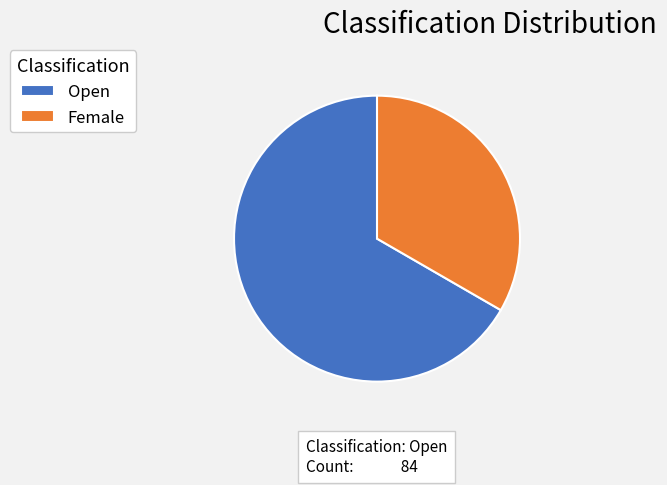

Which slice is the smallest?

Female